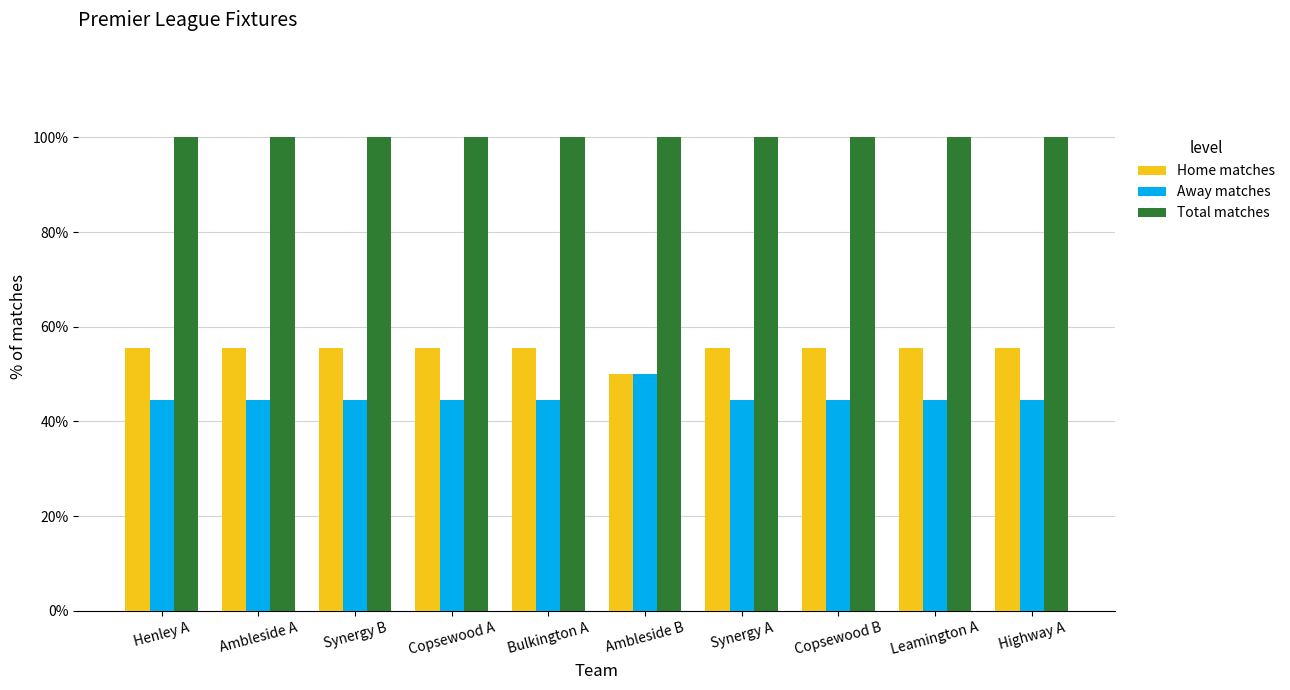

What position from the right is Ambleside B?

5